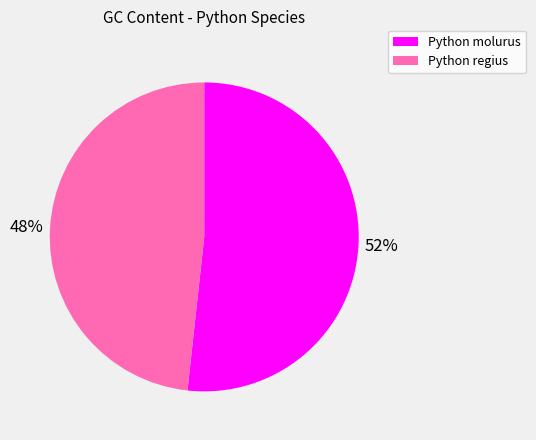

What is the ratio of the value at Python regius to the value at Python molurus?

0.9